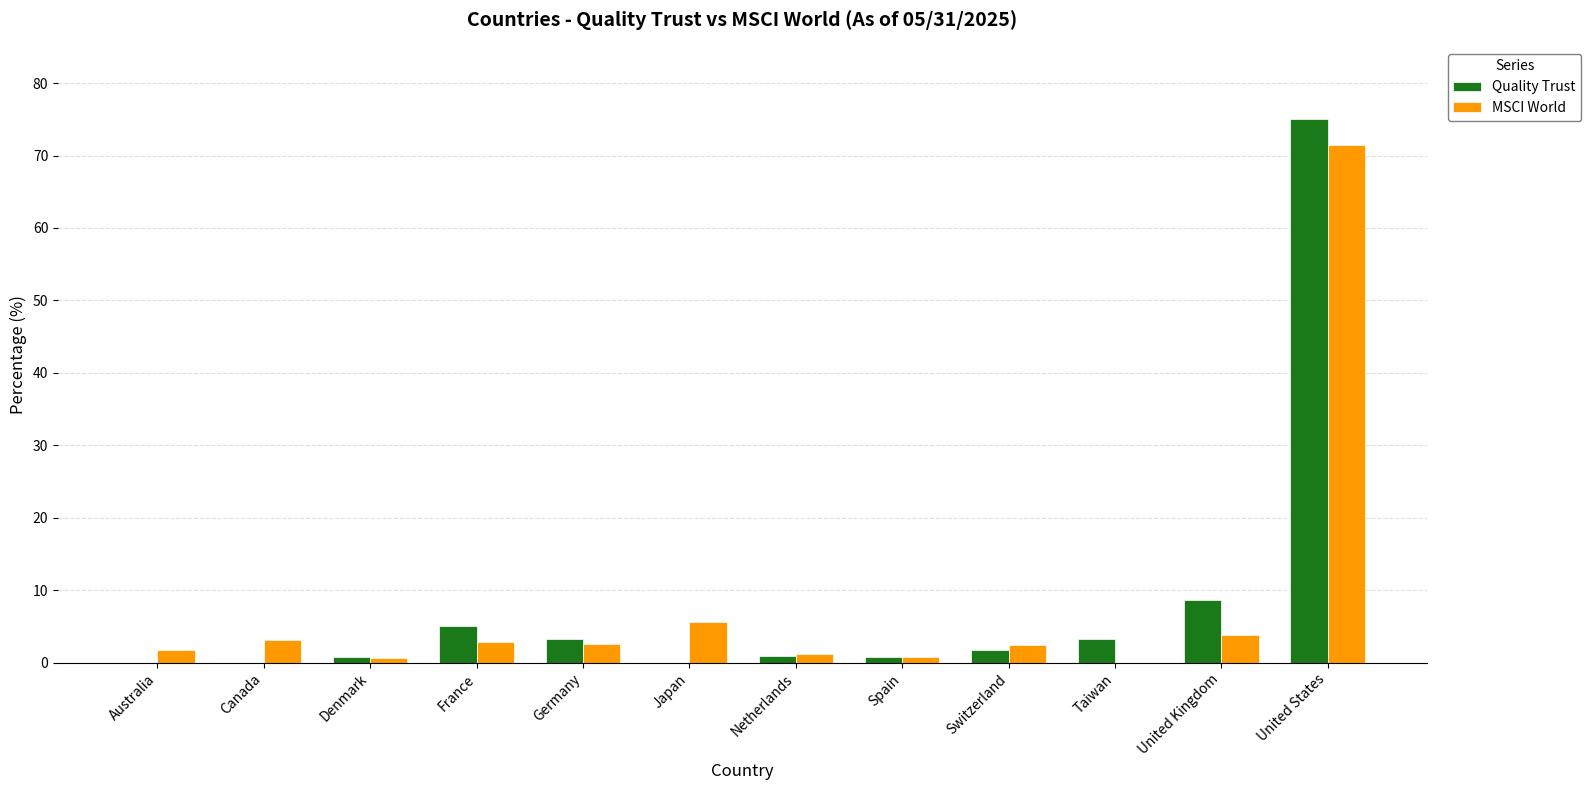

How many categories are shown in the chart?

12